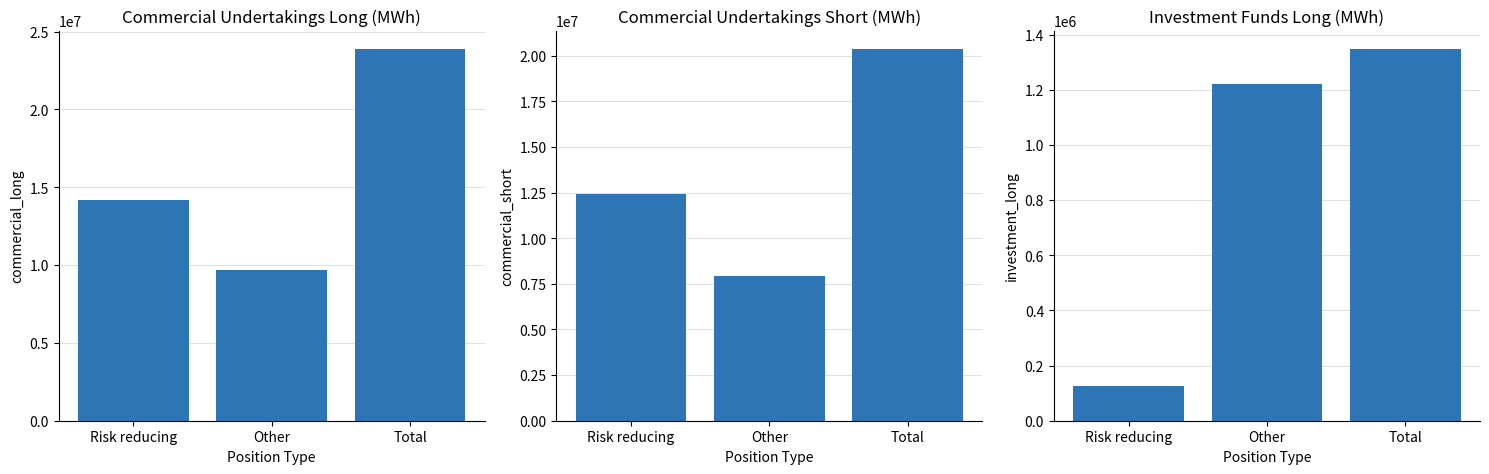

Which has a higher value, Total or Other?

Total